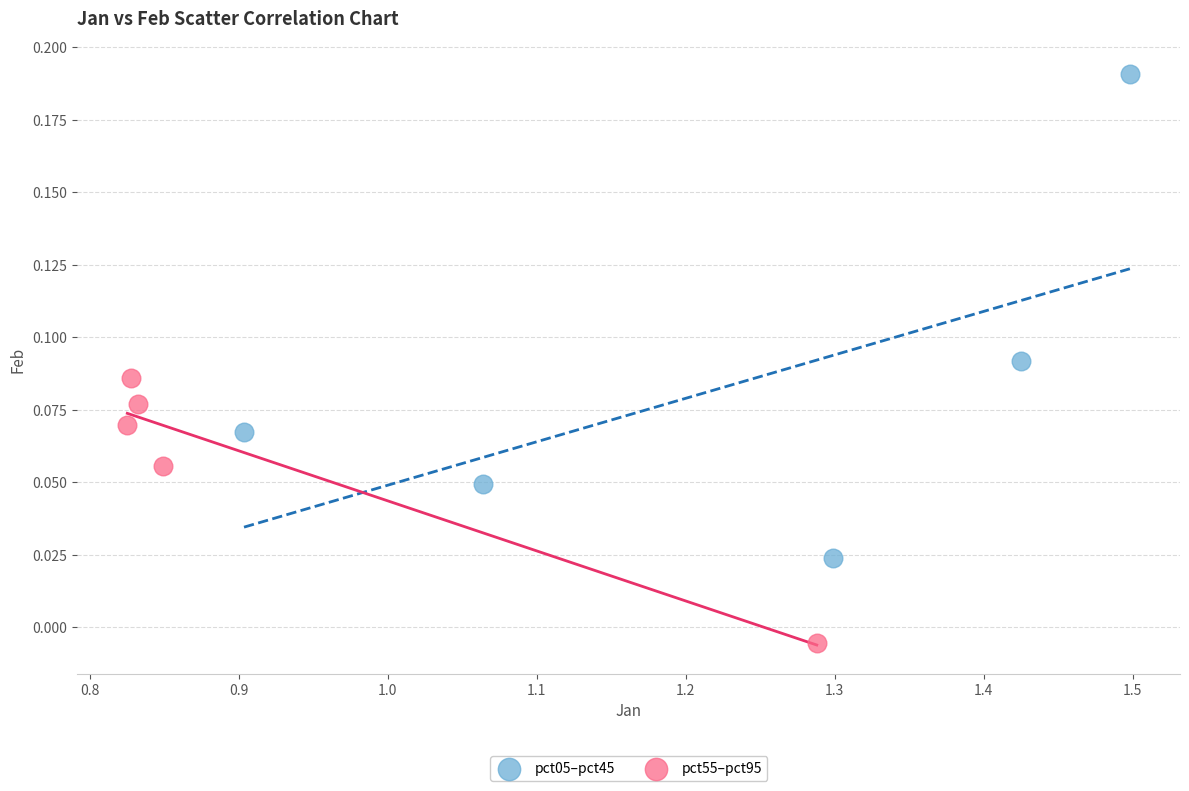

Which series has the widest spread of Y values?

pct05–pct45